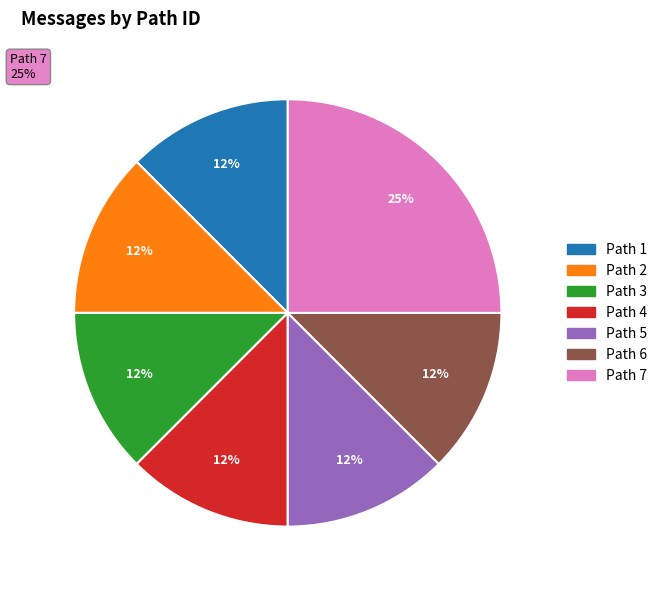

Rank the categories by value from highest to lowest.

Path 7, Path 1, Path 2, Path 3, Path 4, Path 5, Path 6